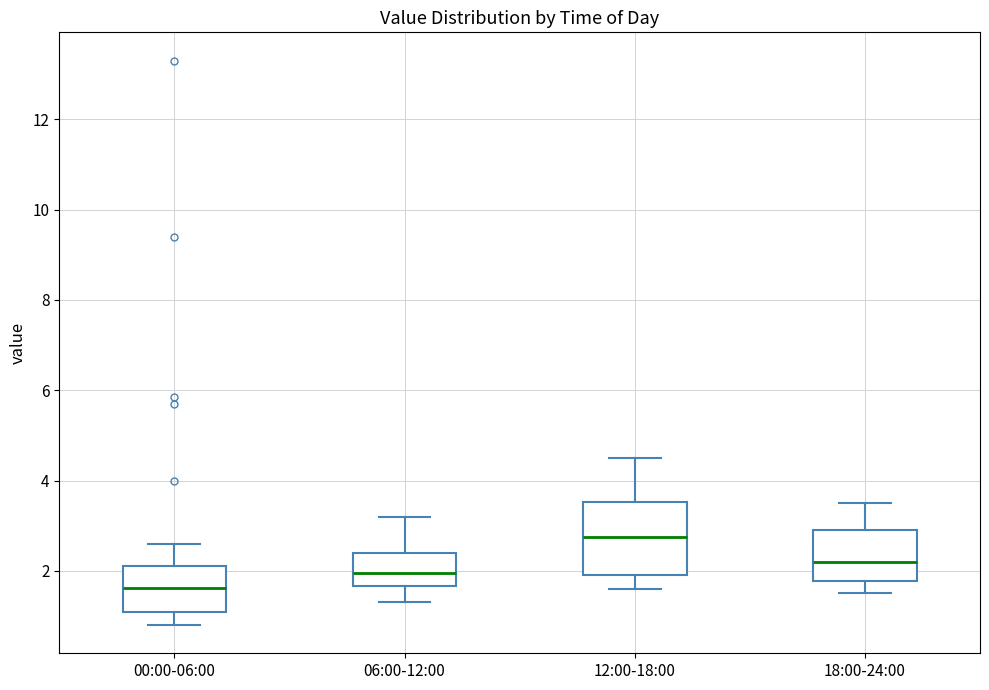

Comparing the boxes themselves (not the whiskers), which one is the tallest?

12:00-18:00